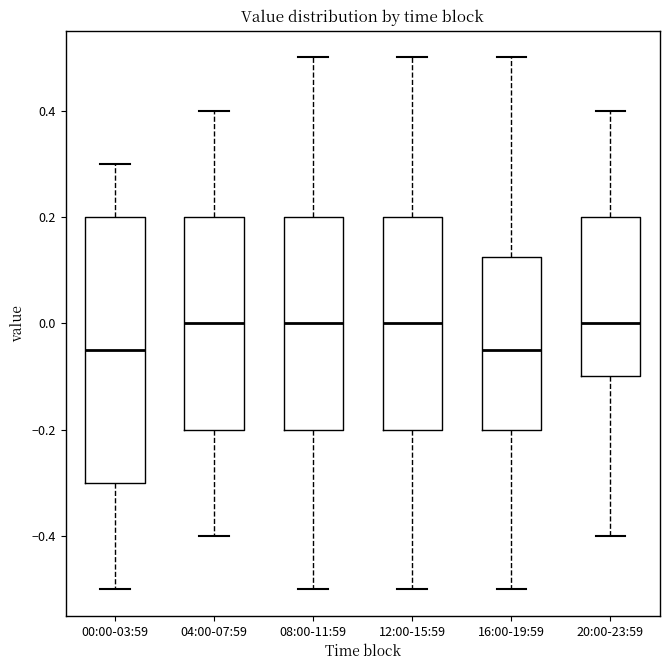

Where is the upper edge of the box for 12:00-15:59 on the y-axis? The values are not printed on the chart, so give them approximately, as read against the axis.

0.20